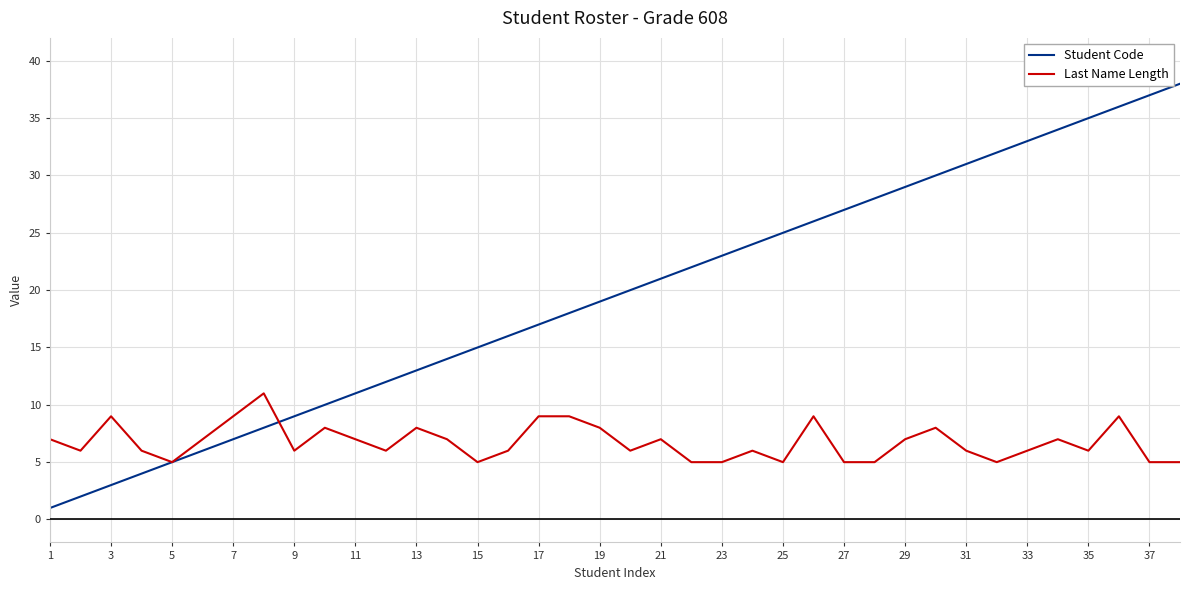

Which series has the largest range (max minus min)?

Student Code